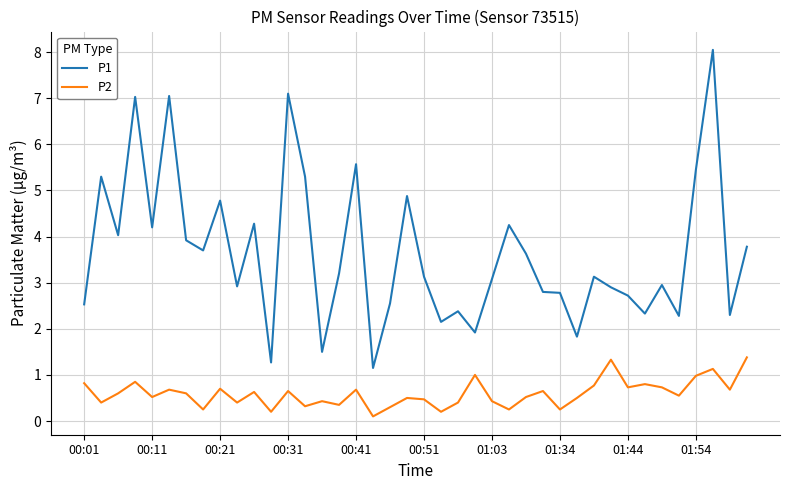

What is the greatest value displayed?

8.1